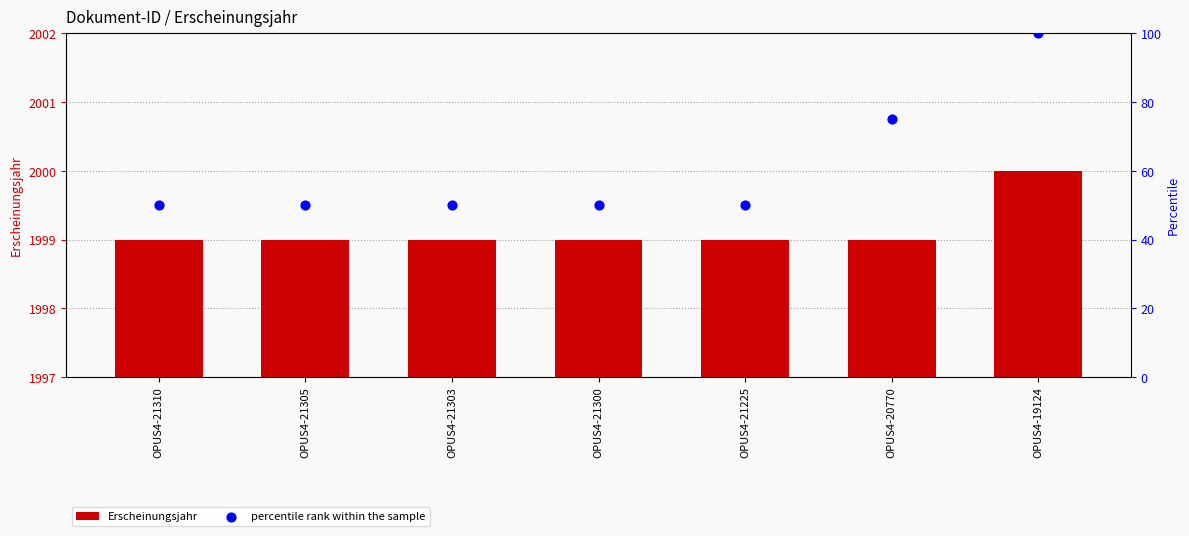

Is the value of Erscheinungsjahr at OPUS4-20770 greater than the value of percentile rank within the sample at OPUS4-21310?

Yes